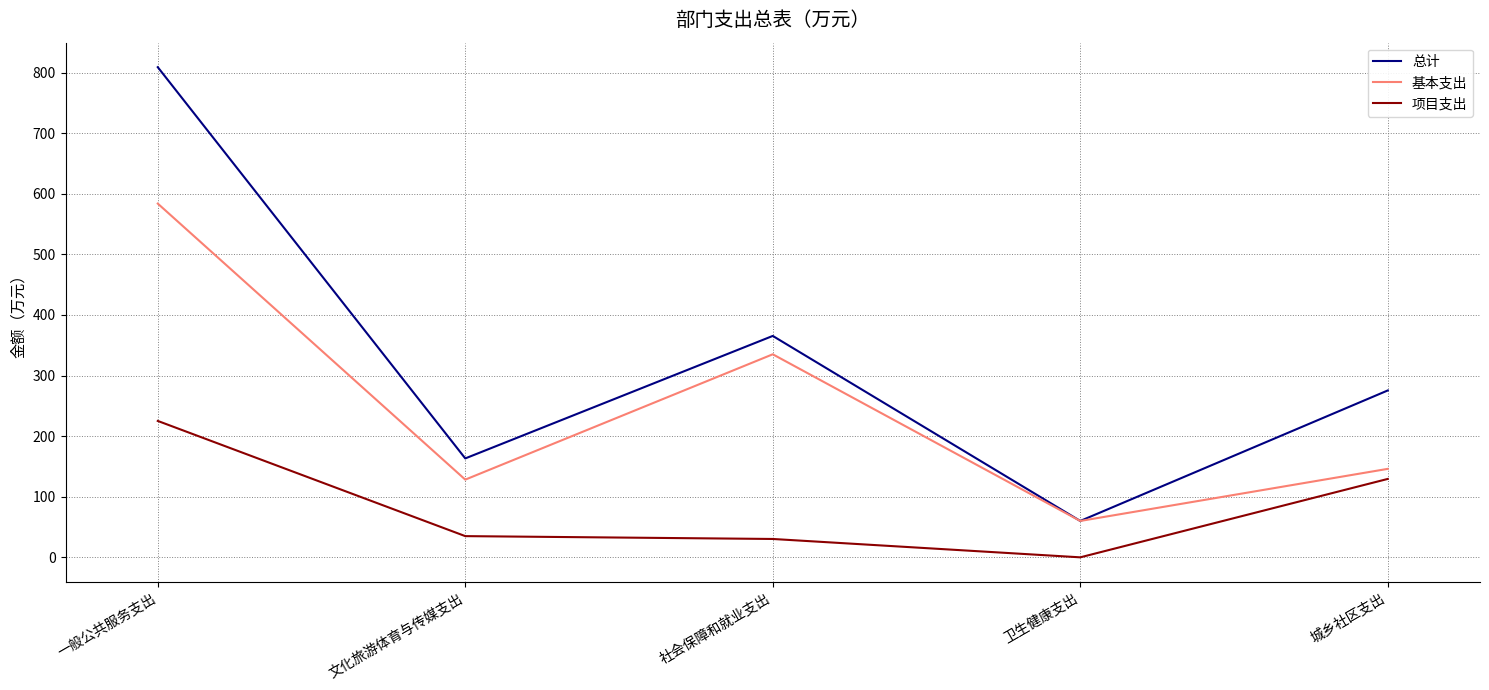

List the series in order of their peak value, lowest first.

项目支出, 基本支出, 总计